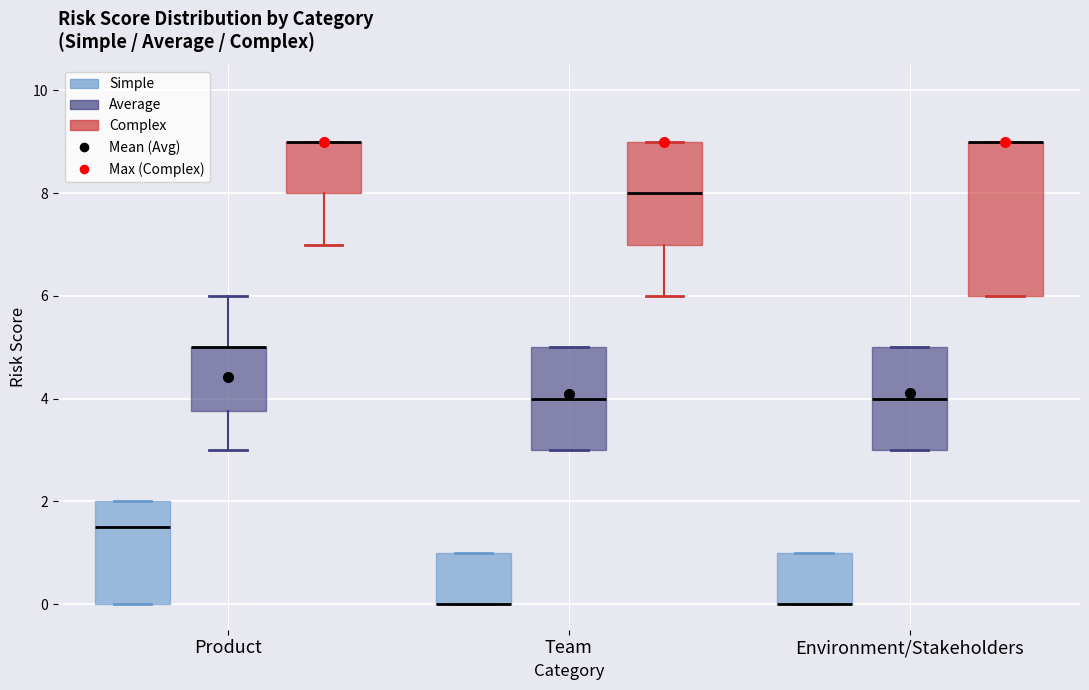

Reading left to right, read every box against the y-axis: the position of its median line, the range the box covers, and the ends of its whiskers. The values are not printed on the chart, so give them approximately, as read against the axis.

Product (Simple): median 1.6, box 0.0 to 2.0, whiskers 0.0 to 2.0
Product (Average): median 5.0 (drawn on the box's upper edge), box 3.8 to 5.0, whiskers 3.0 to 6.0
Product (Complex): median 9.0 (drawn on the box's upper edge), box 8.0 to 9.0, whiskers 7.0 to 9.0
Team (Simple): median 0.0 (drawn on the box's lower edge), box 0.0 to 1.0, whiskers 0.0 to 1.0
Team (Average): median 4.0, box 3.0 to 5.0, whiskers 3.0 to 5.0
Team (Complex): median 8.0, box 7.0 to 9.0, whiskers 6.0 to 9.0
Environment/Stakeholders (Simple): median 0.0 (drawn on the box's lower edge), box 0.0 to 1.0, whiskers 0.0 to 1.0
Environment/Stakeholders (Average): median 4.0, box 3.0 to 5.0, whiskers 3.0 to 5.0
Environment/Stakeholders (Complex): median 9.0 (drawn on the box's upper edge), box 6.0 to 9.0, whiskers 6.0 to 9.0